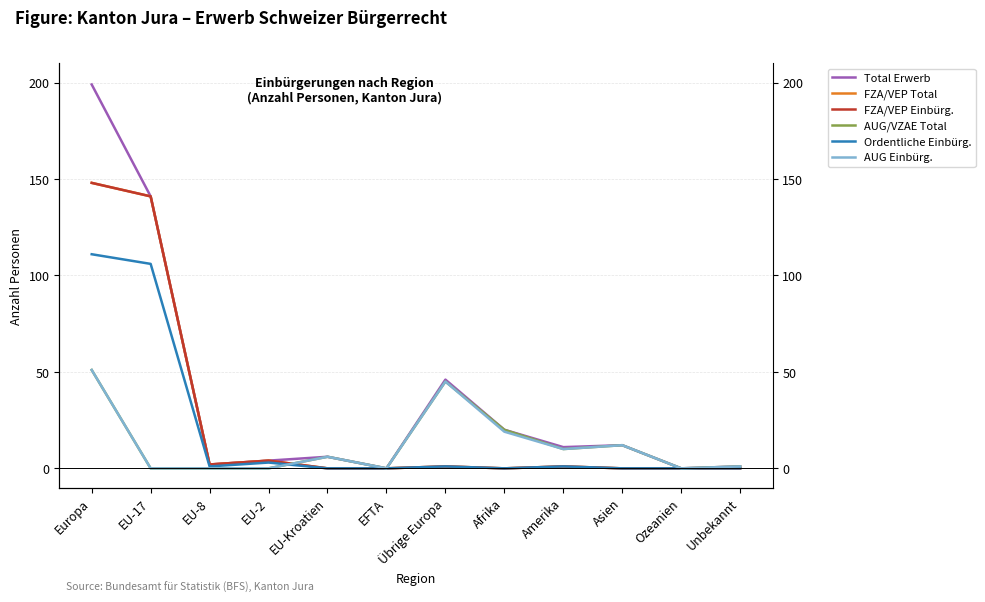

Rank the series at Unbekannt from lowest to highest value.

FZA/VEP Total, FZA/VEP Einbürg., Ordentliche Einbürg., Total Erwerb, AUG/VZAE Total, AUG Einbürg.